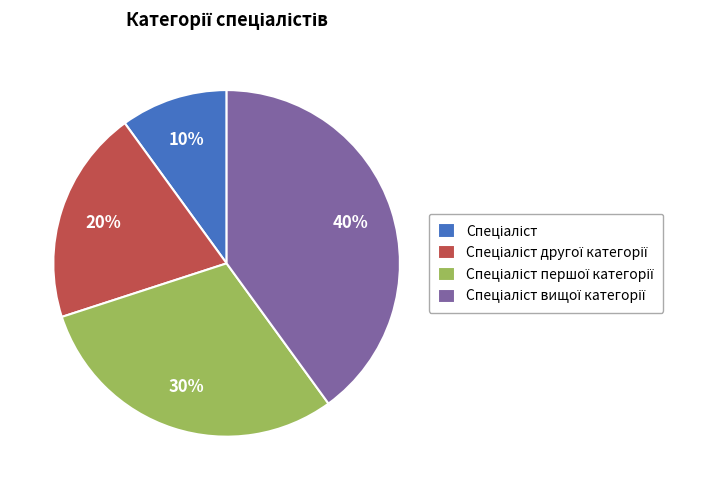

Is there a majority slice in this chart?

No